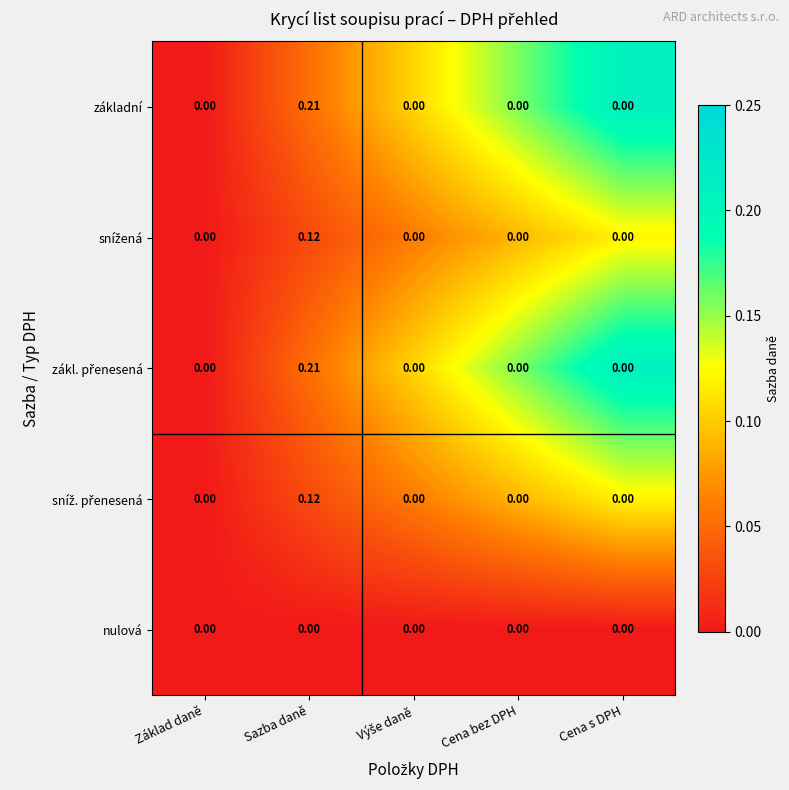

At which category is the sum across all series the highest?

Sazba daně